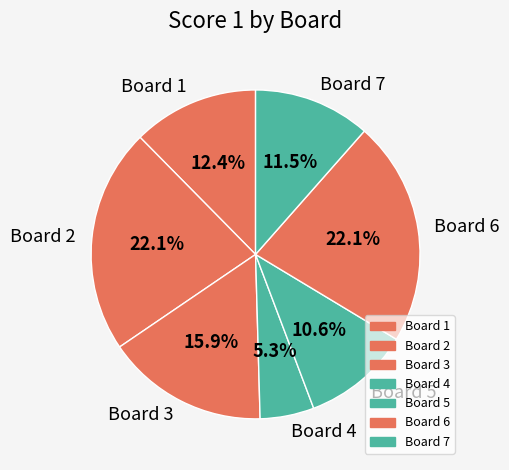

Is it true that Board 5 is 11% of the pie?

True